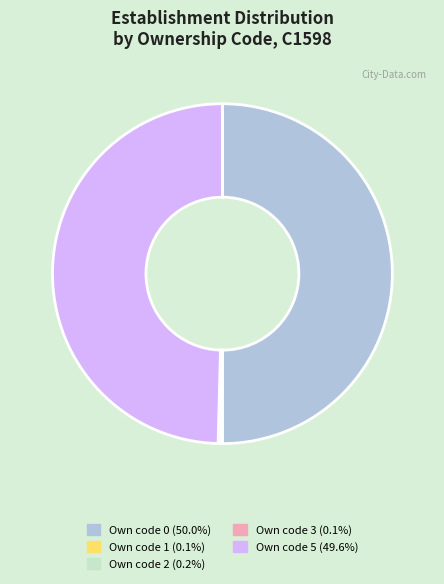

Does Own code 5 (49.6%) account for over 50% of the chart?

No